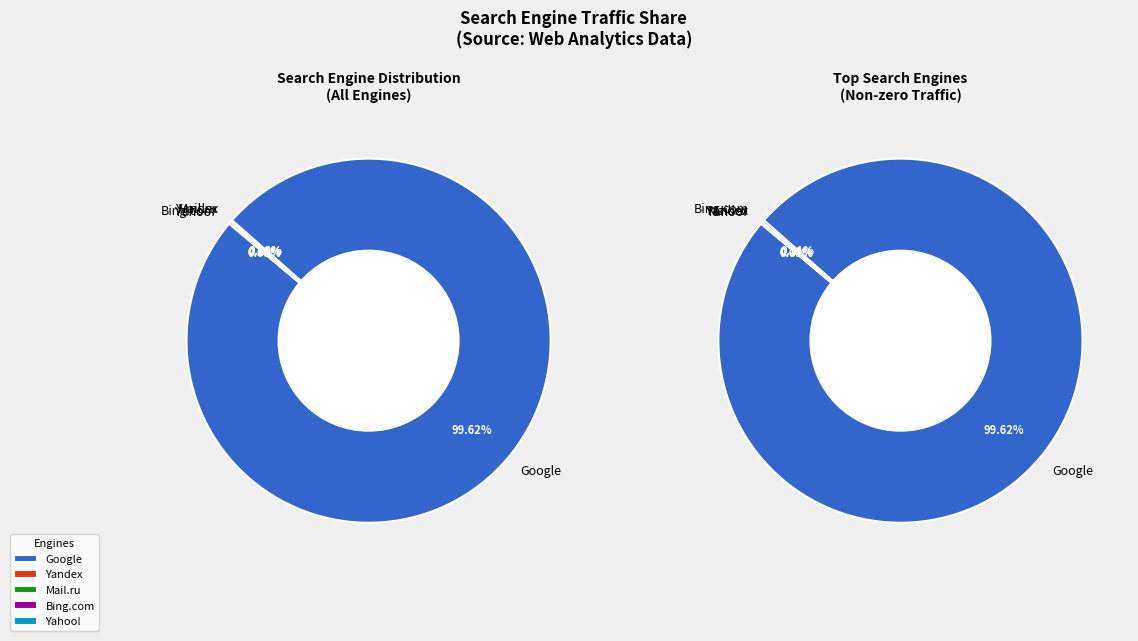

Which slice is the largest?

Google